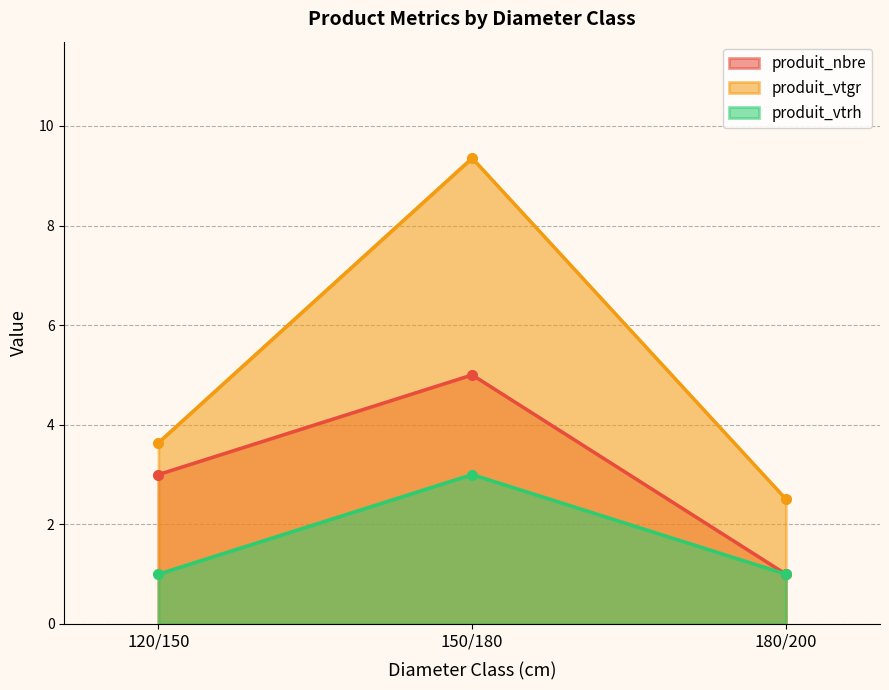

What is the difference between the maximum and minimum values in the produit_vtrh series?

2.0